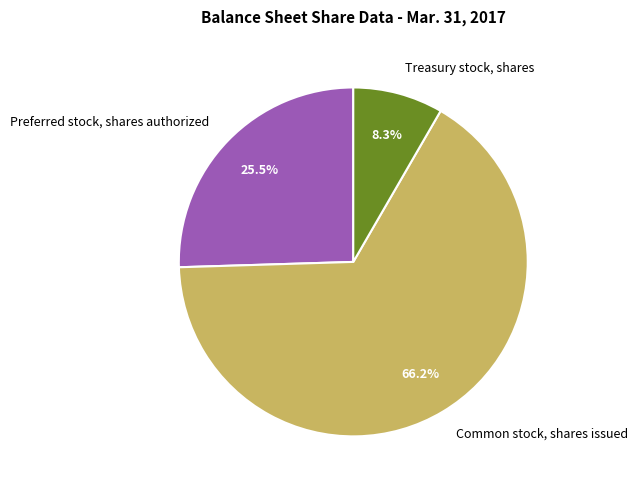

Is the sum of Preferred stock, shares authorized and Treasury stock, shares greater than half?

No